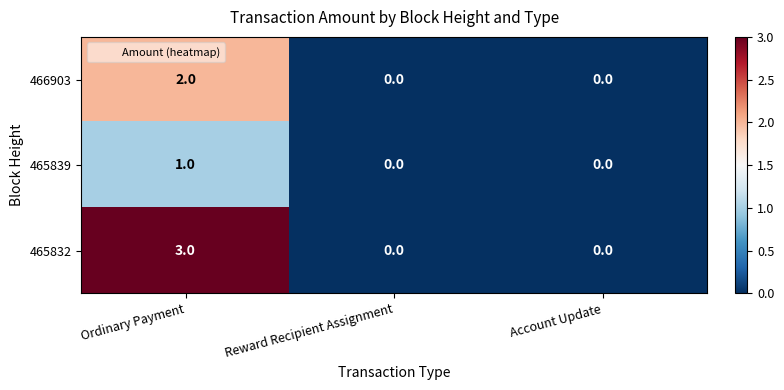

Reading left to right, transcribe all the data shown in this chart.

466903: 2	0	0
465839: 1	0	0
465832: 3	0	0